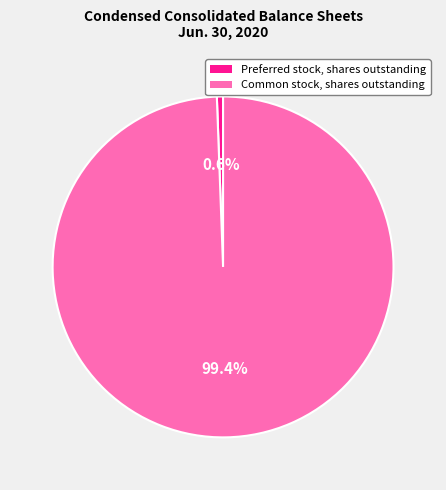

Count the number of slices in the pie.

2